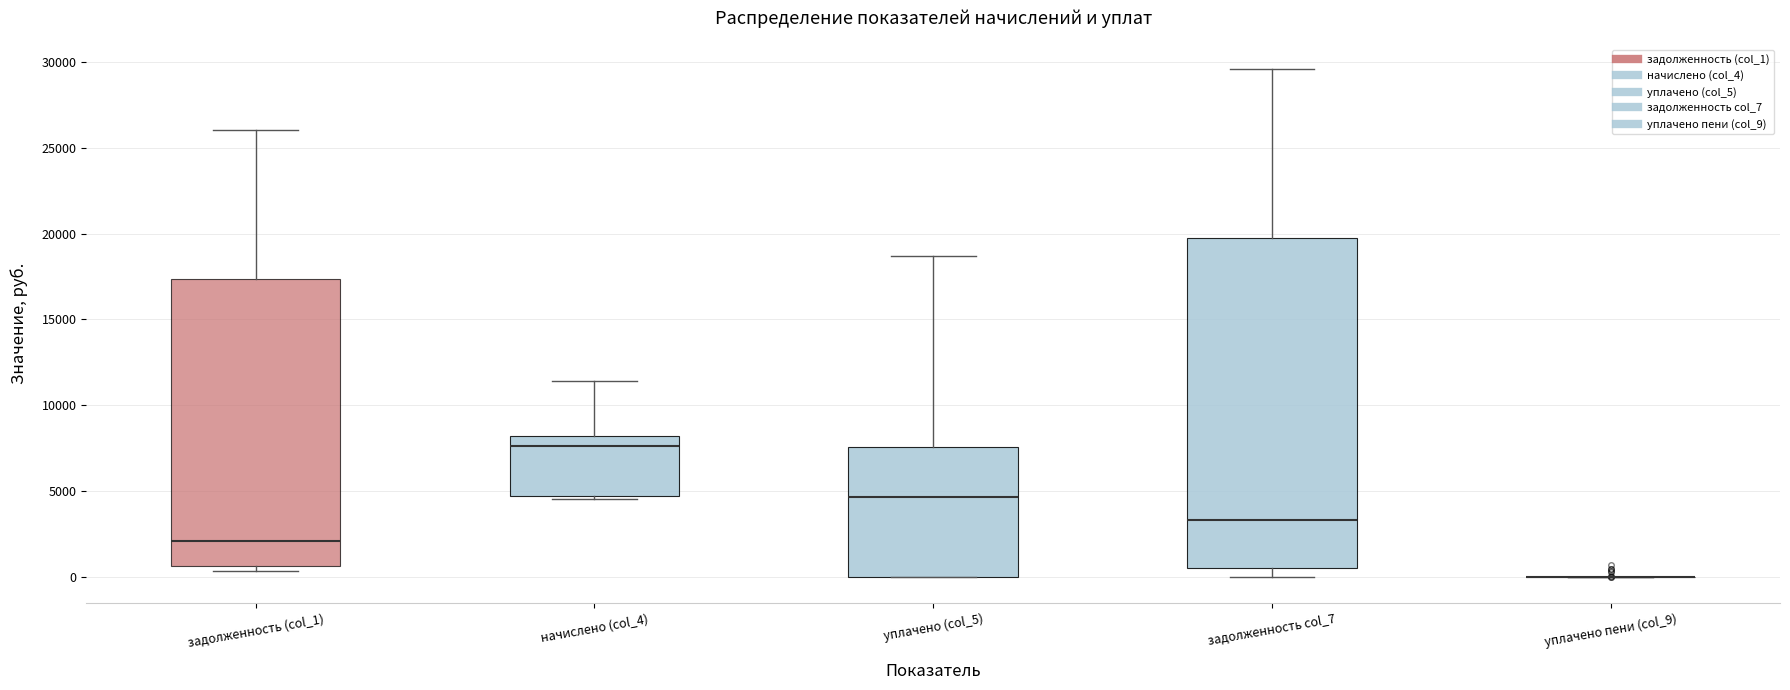

Reading left to right, read every box against the y-axis: the position of its median line, the range the box covers, and the ends of its whiskers. The values are not printed on the chart, so give them approximately, as read against the axis.

задолженность (col_1): median 2000, box 500 to 17500, whiskers 500 (just below the box's lower edge) to 26000
начислено (col_4): median 7500, box 4500 to 8000, whiskers 4500 (just below the box's lower edge) to 11500
уплачено (col_5): median 4500, box 0 to 7500, whiskers 0 to 18500
задолженность col_7: median 3500, box 500 to 19500, whiskers 0 to 29500
уплачено пени (col_9): box collapsed to a line at 0, whiskers 0 to 0